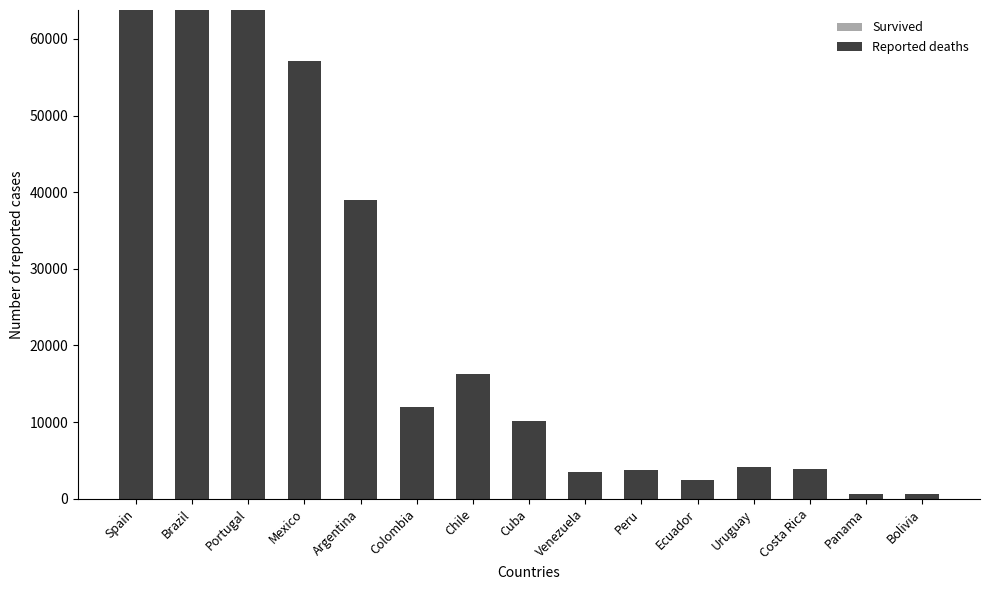

What is the label of the 15th bar from the left?

Bolivia